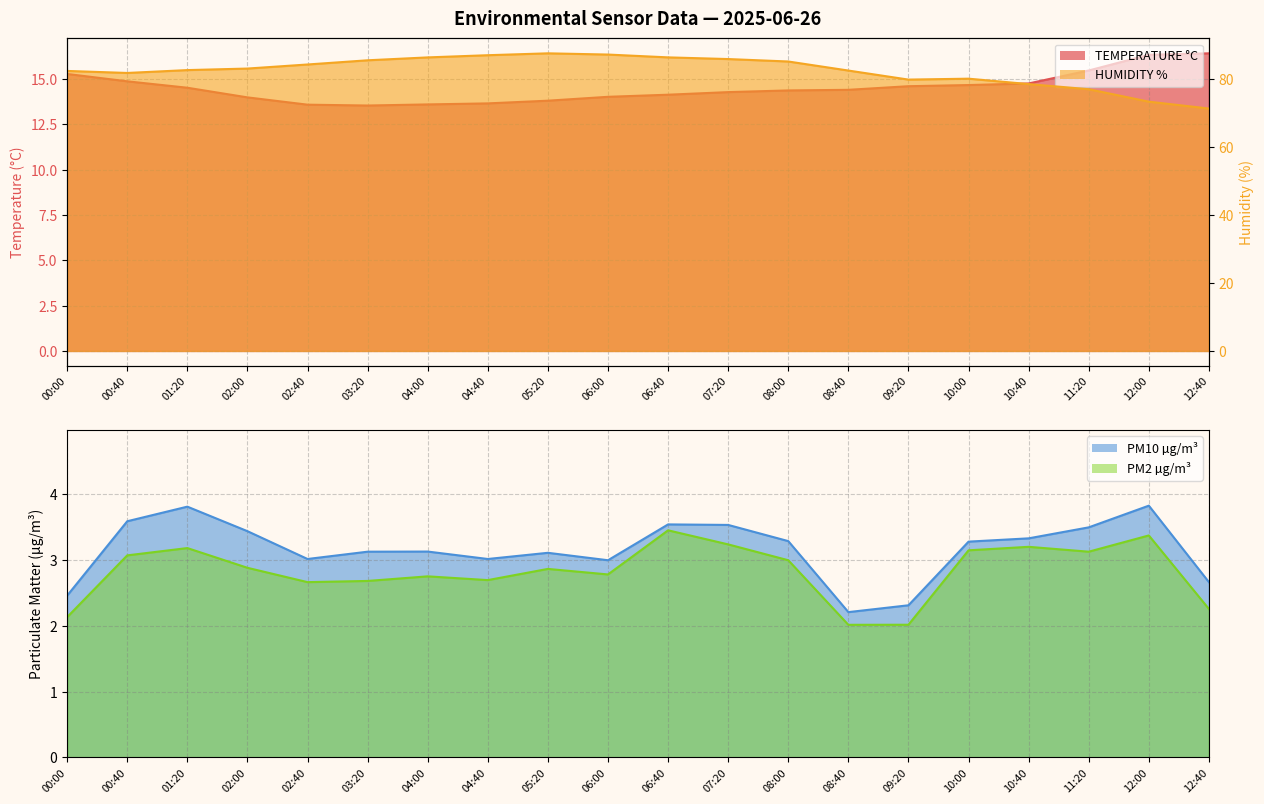

What is the spread (max minus min) of values at 02:40?

81.6